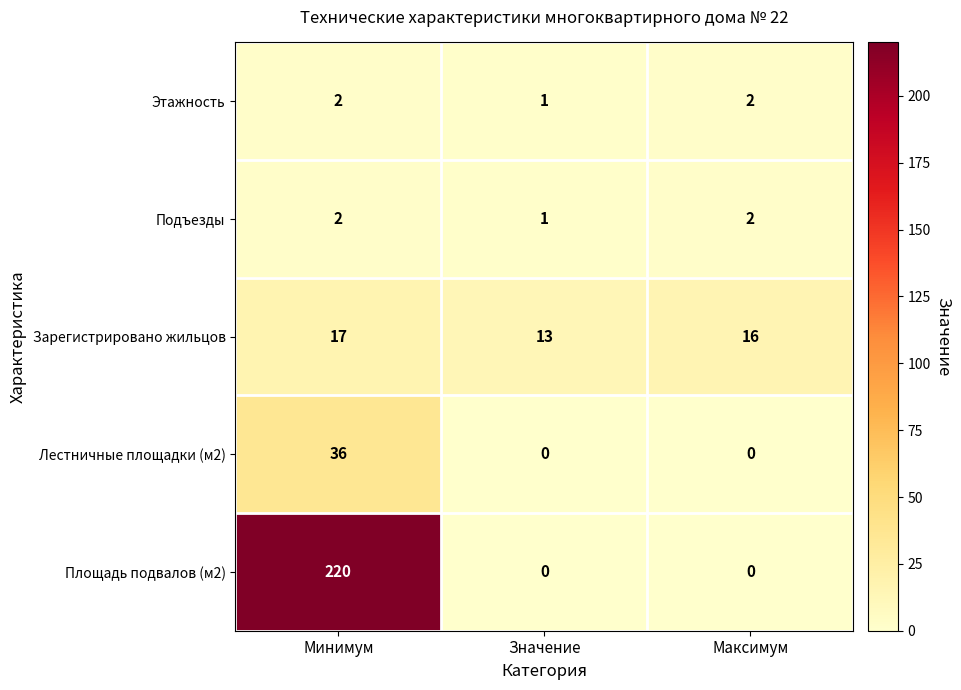

The Этажность series shows 3 at Минимум. True or false?

False